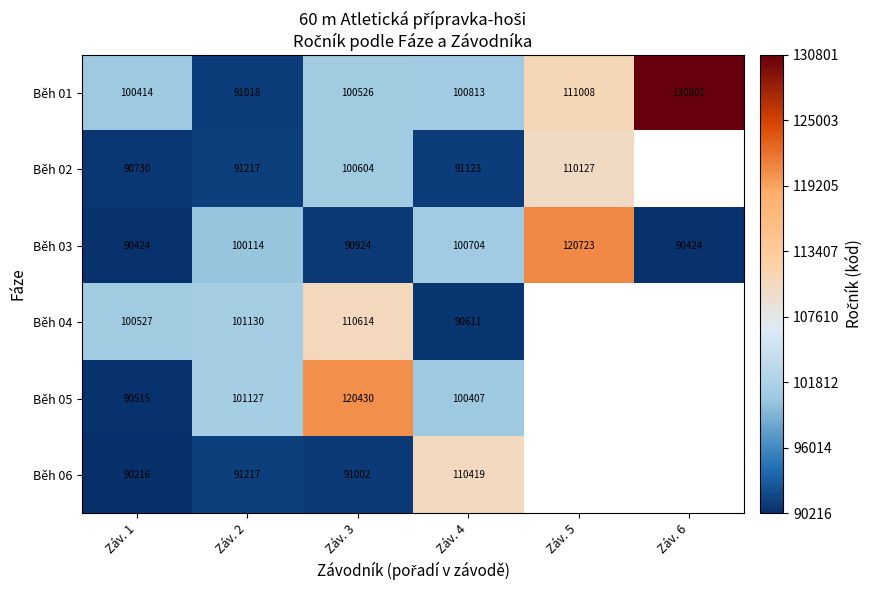

How many data points does each series have?

6